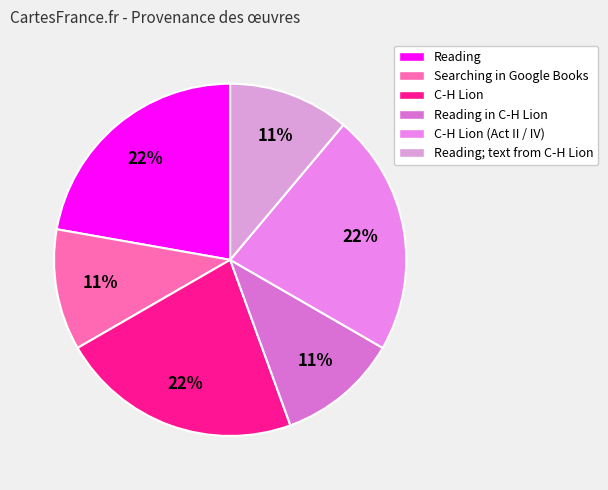

Does any single category account for the majority?

No